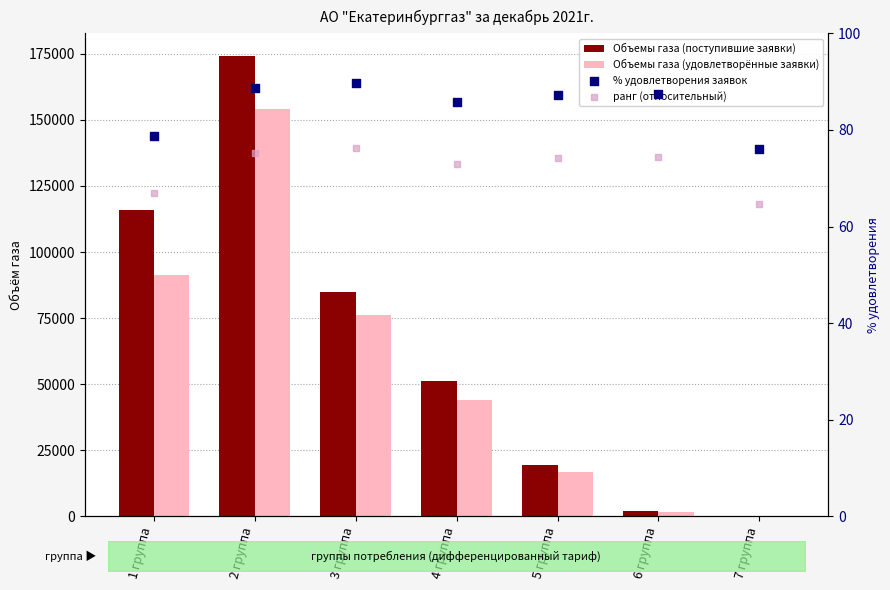

Which series has the largest Y range (max minus min)?

Объемы газа (поступившие заявки)